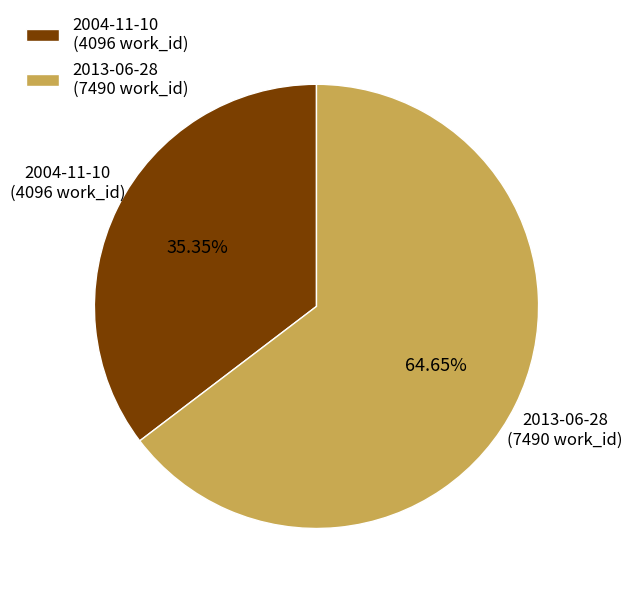

How many slices are in this pie chart?

2